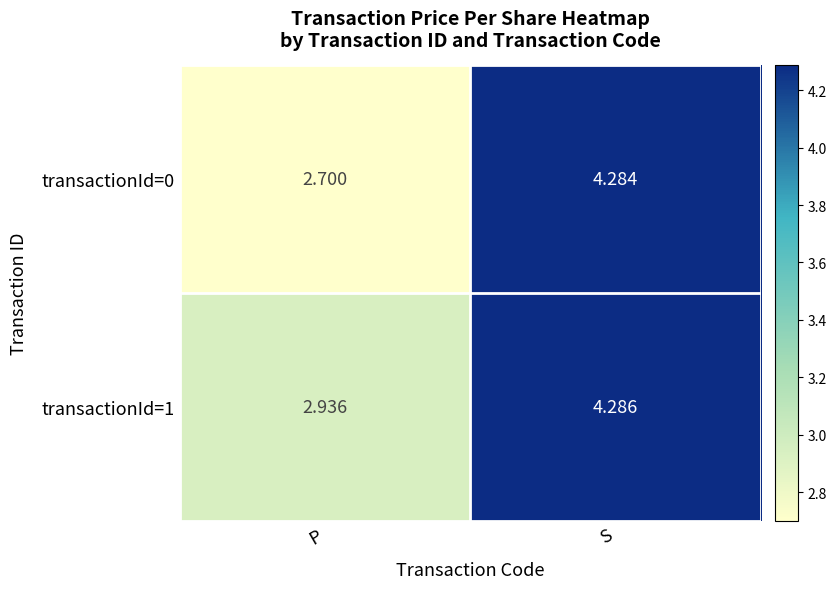

List the labels in order of transactionId=1 value, largest first.

S, P